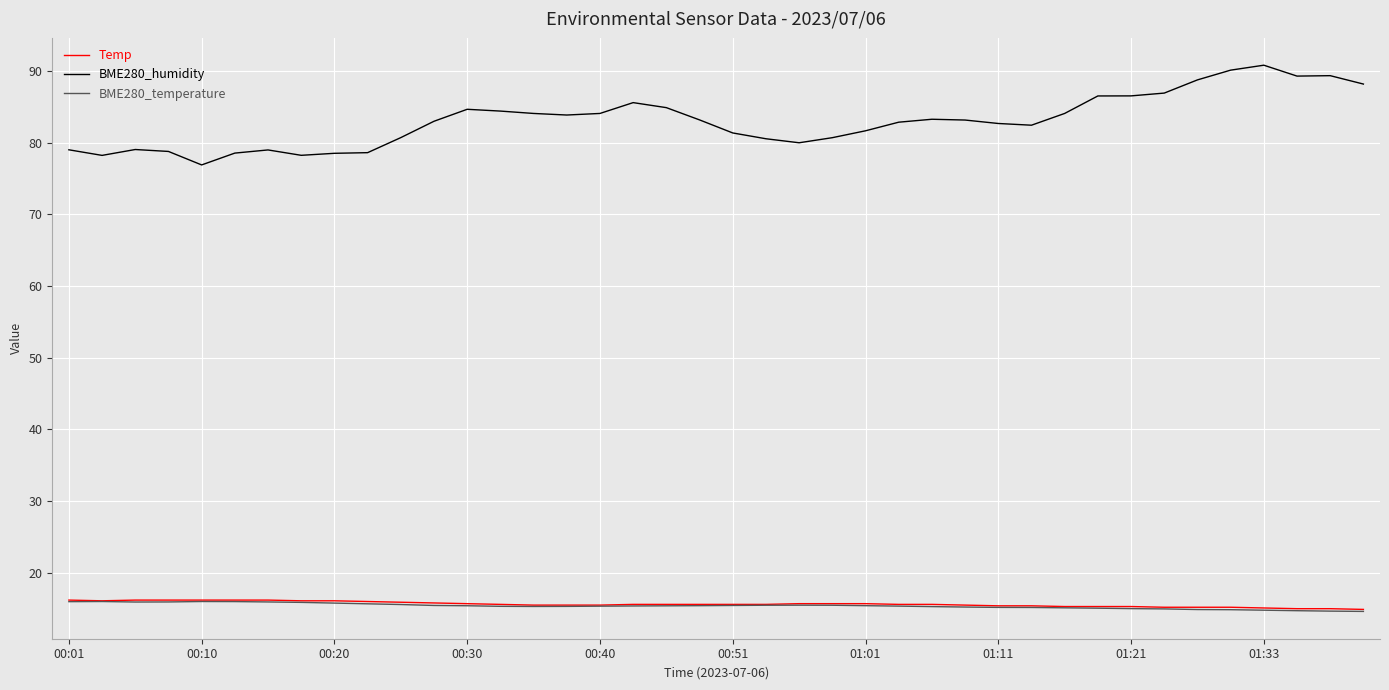

What is the difference between the maximum and minimum values in the BME280_humidity series?

13.9